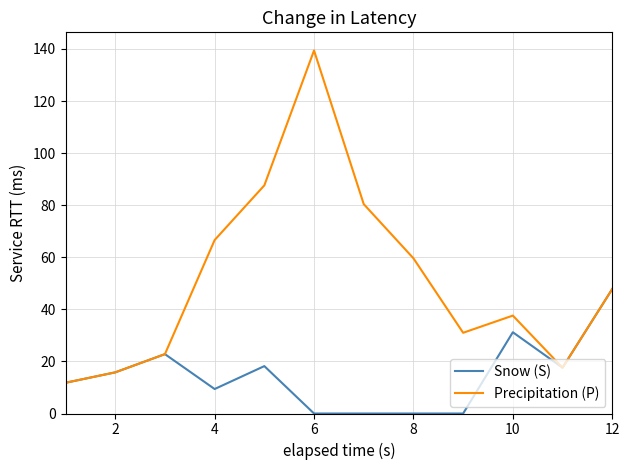

Rank the series by their average value, from highest to lowest.

Precipitation (P), Snow (S)